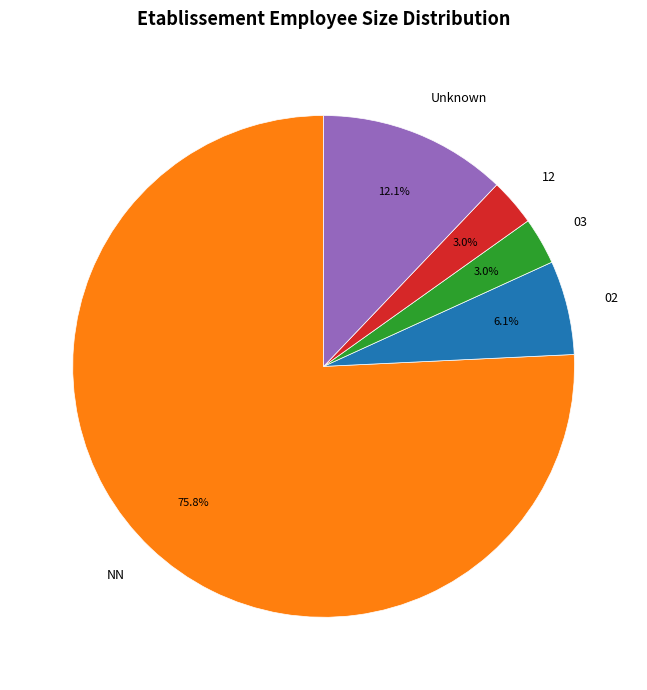

What percentage is the NN slice, to the nearest percent?

76%